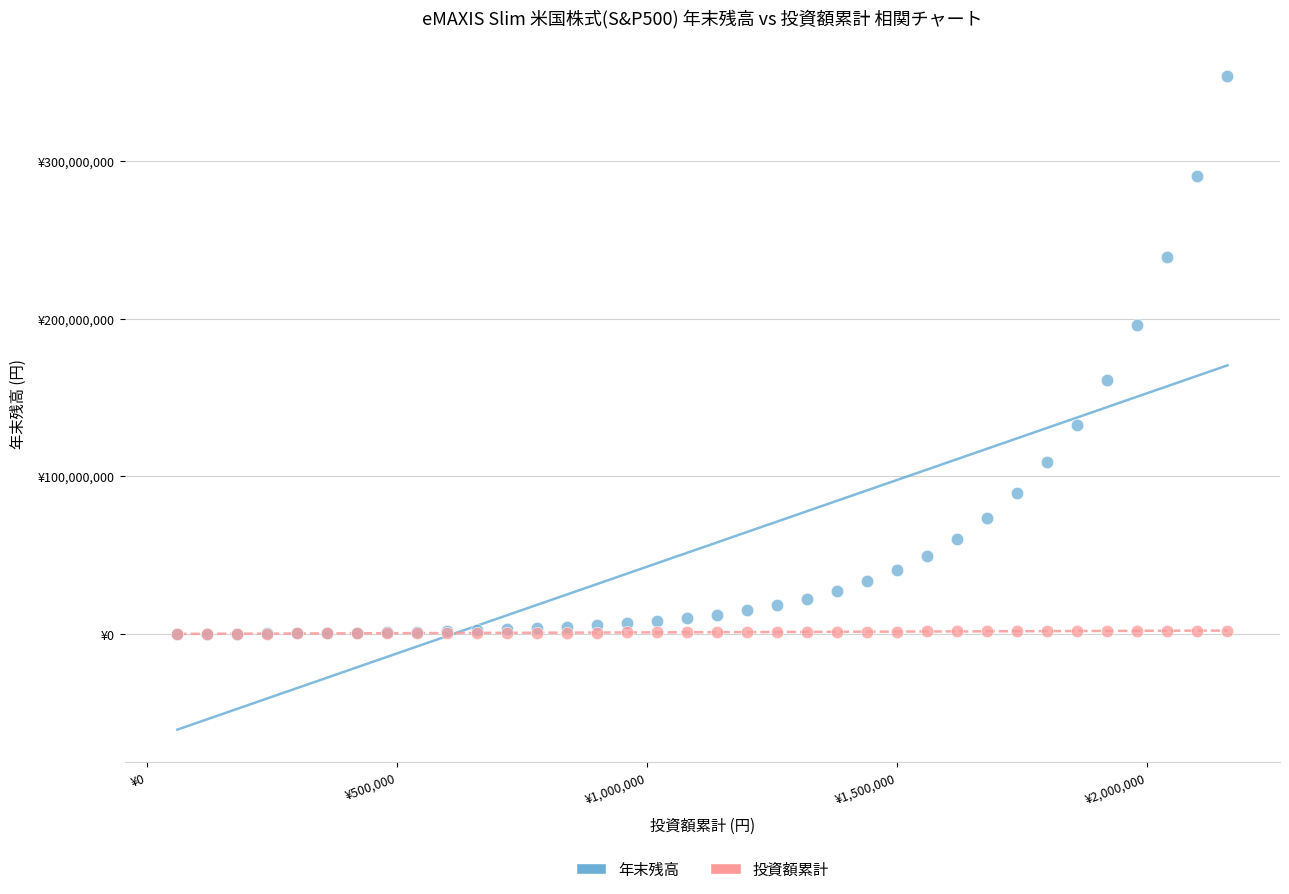

What are all the series names shown in the legend?

年末残高, 投資額累計